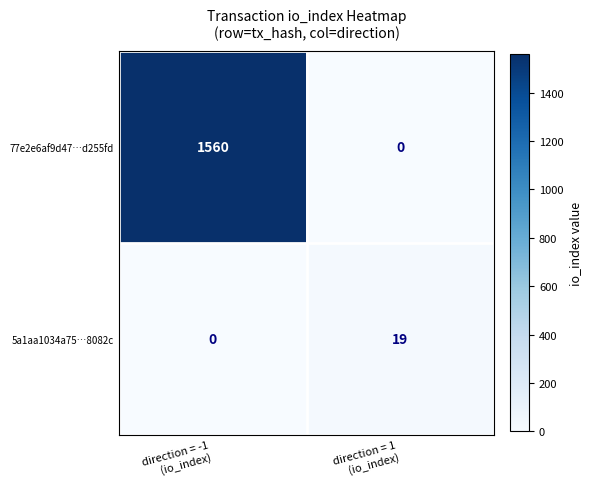

What is the maximum value shown in the chart?

1560